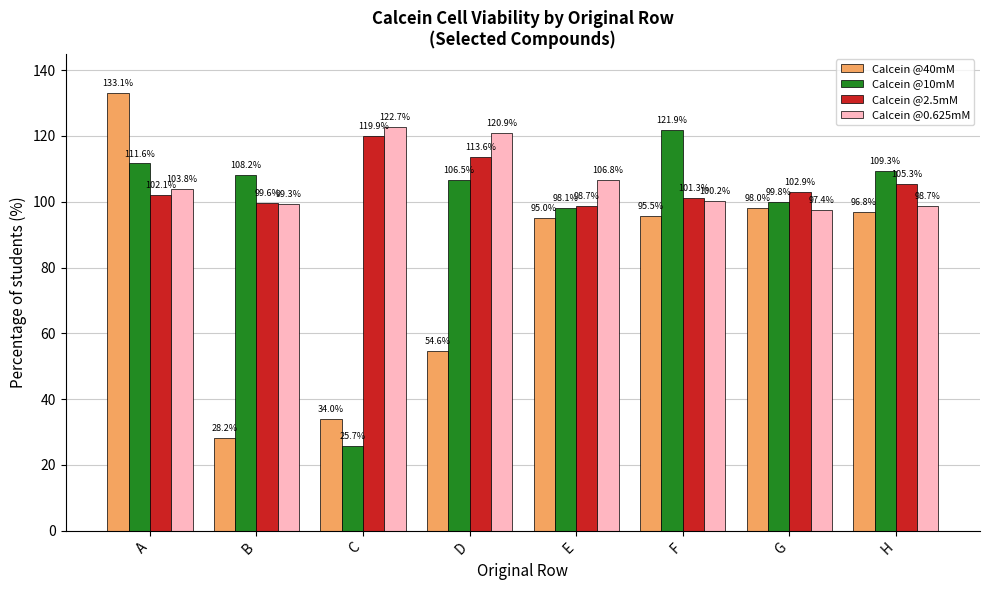

Does the chart contain stacked bars?

No